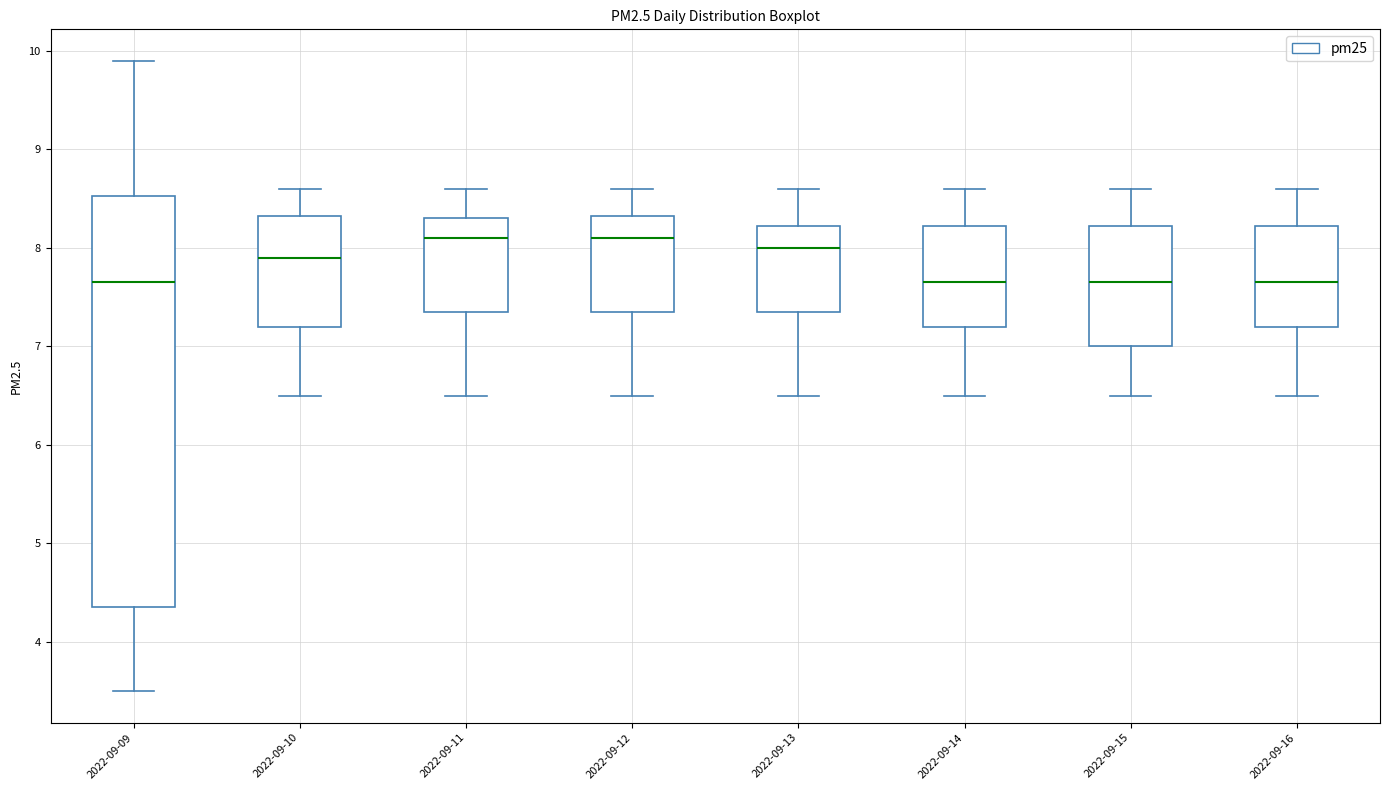

Reading left to right, transcribe this box plot: for each box, give where its median line is, the range the box spans, and where its two whiskers end, as read against the y-axis. The values are not printed on the chart, so give them approximately, as read against the axis.

2022-09-09: median 7.7, box 4.4 to 8.5, whiskers 3.5 to 9.9
2022-09-10: median 7.9, box 7.2 to 8.3, whiskers 6.5 to 8.6
2022-09-11: median 8.1, box 7.4 to 8.3, whiskers 6.5 to 8.6
2022-09-12: median 8.1, box 7.4 to 8.3, whiskers 6.5 to 8.6
2022-09-13: median 8.0, box 7.4 to 8.2, whiskers 6.5 to 8.6
2022-09-14: median 7.7, box 7.2 to 8.2, whiskers 6.5 to 8.6
2022-09-15: median 7.7, box 7.0 to 8.2, whiskers 6.5 to 8.6
2022-09-16: median 7.7, box 7.2 to 8.2, whiskers 6.5 to 8.6